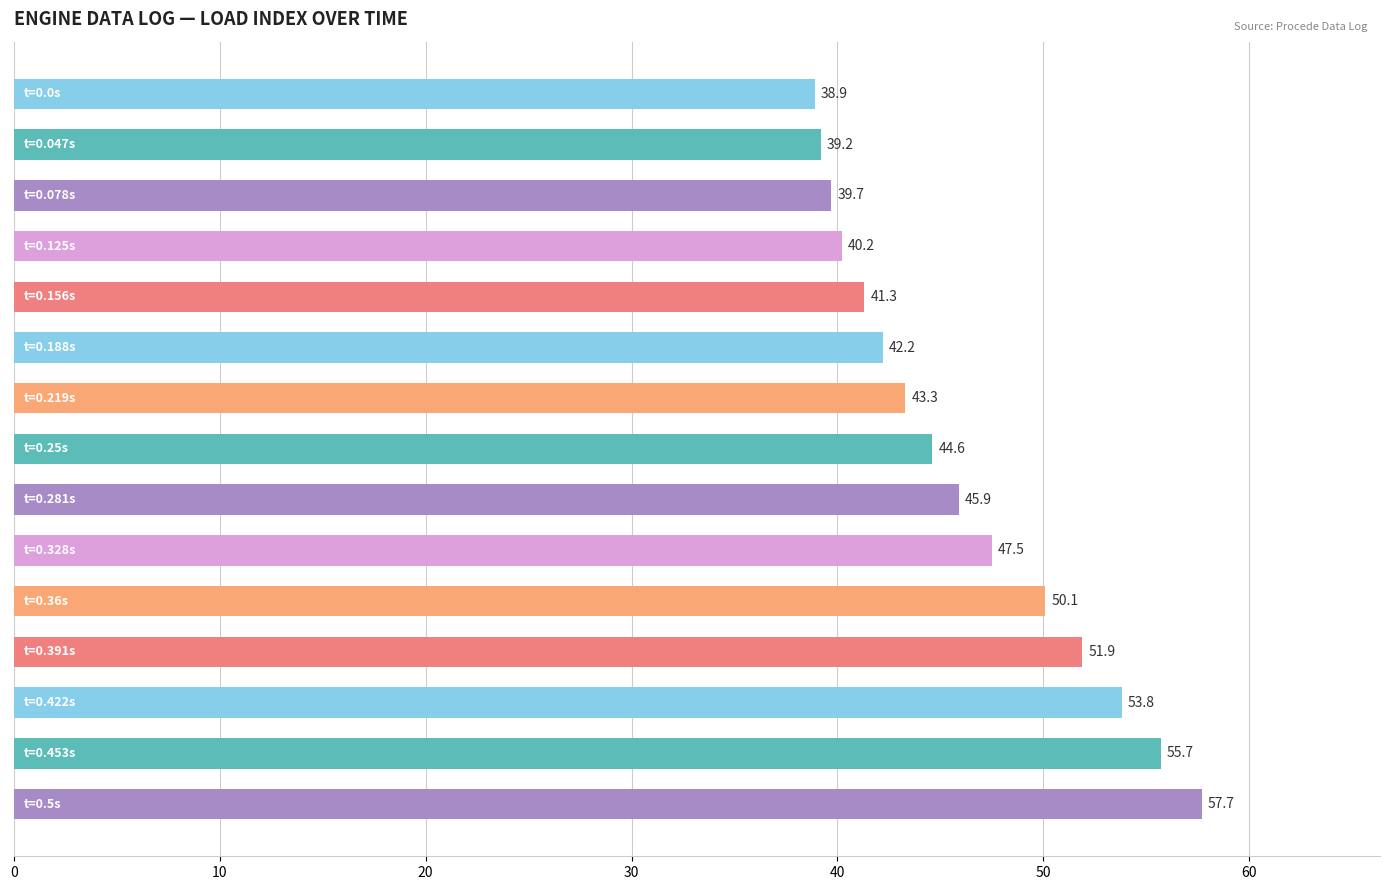

What is the sum of all values?

692.0